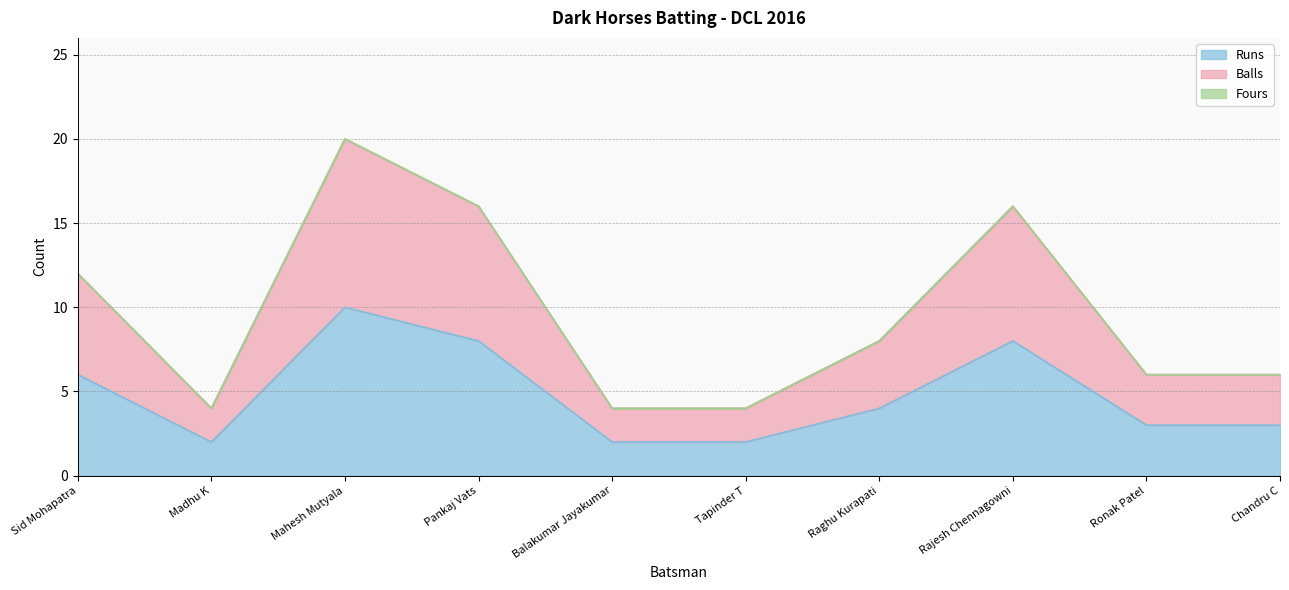

Where does the Balls series first go above 8?

Sid Mohapatra